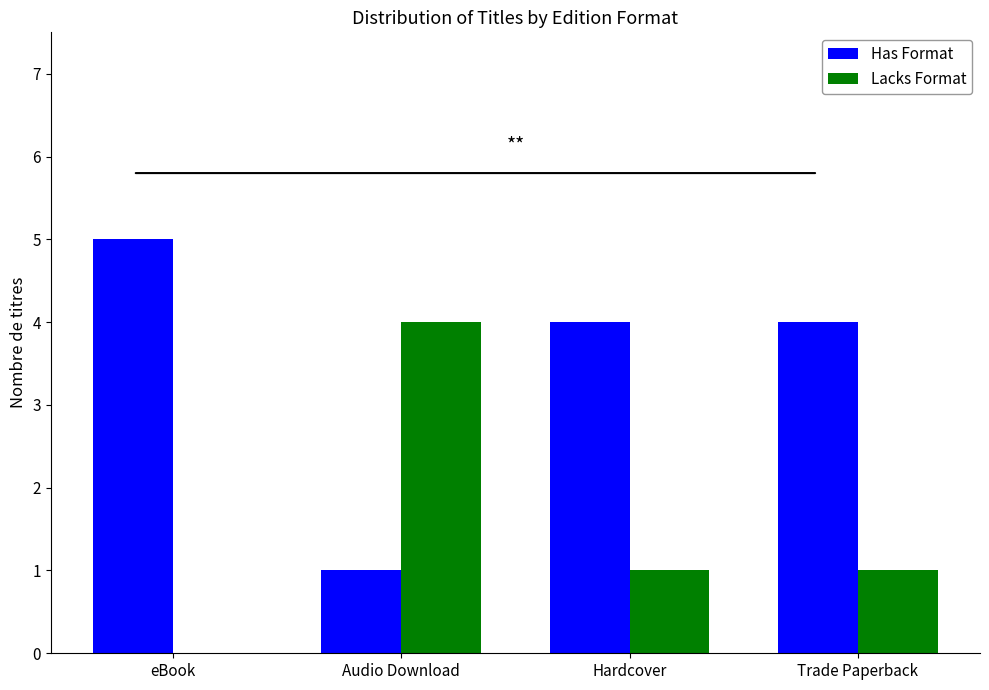

What value does the Has Format series have at eBook?

5